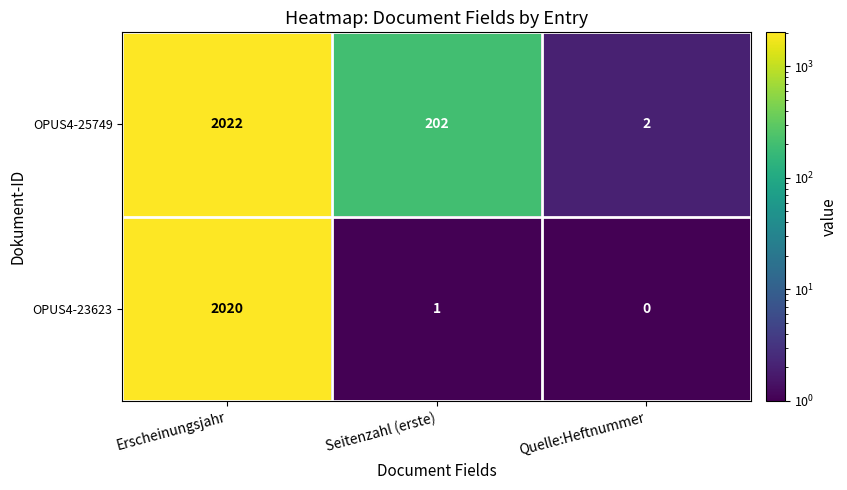

Which series has the largest total across all categories?

OPUS4-25749